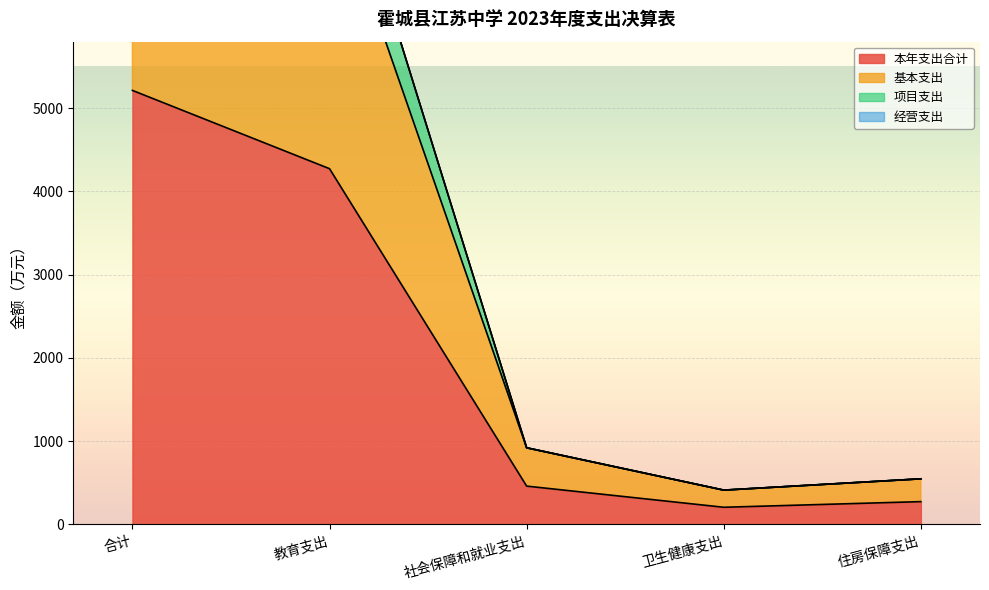

Between 社会保障和就业支出 and 卫生健康支出, which is larger?

社会保障和就业支出